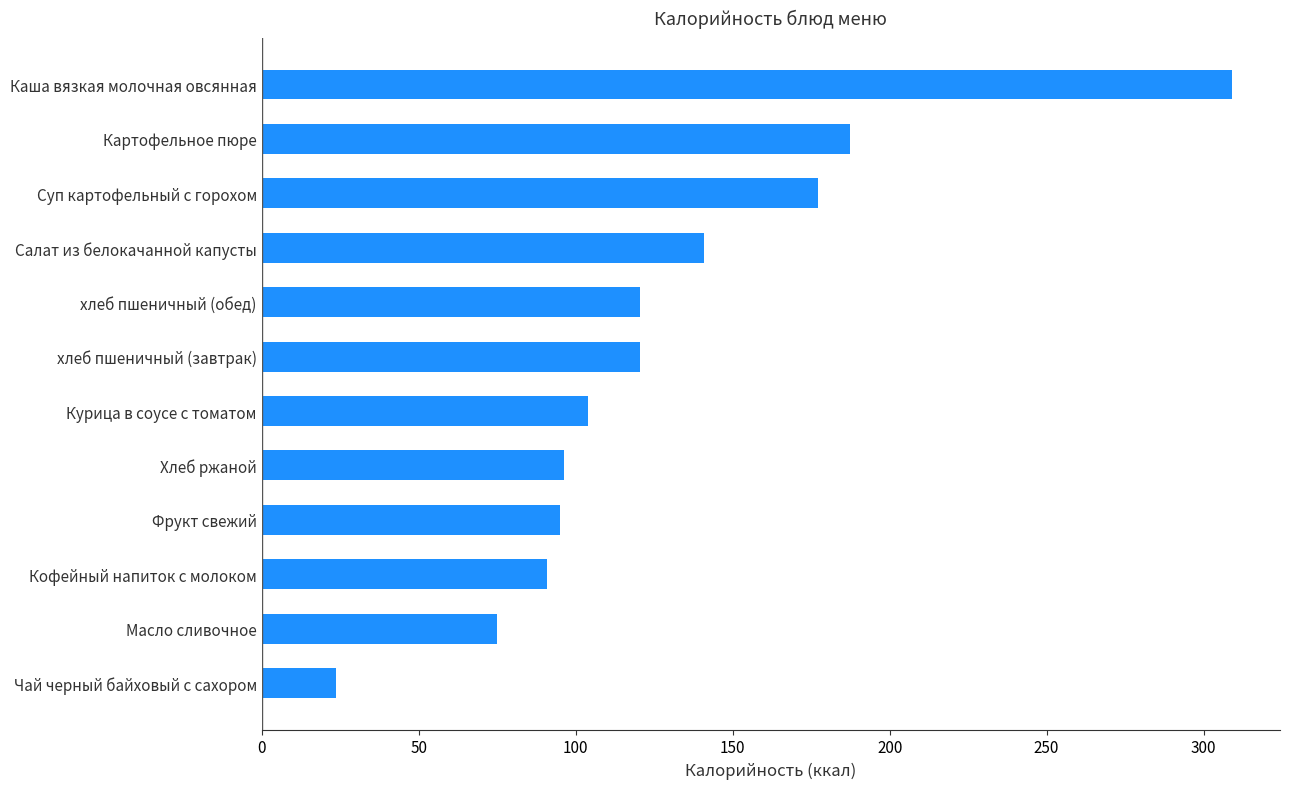

Reading top to bottom, extract all data points from this chart.

308.9	187.3	177.3	140.8	120.6	120.6	104.0	96.4	95.0	90.8	74.9	23.6